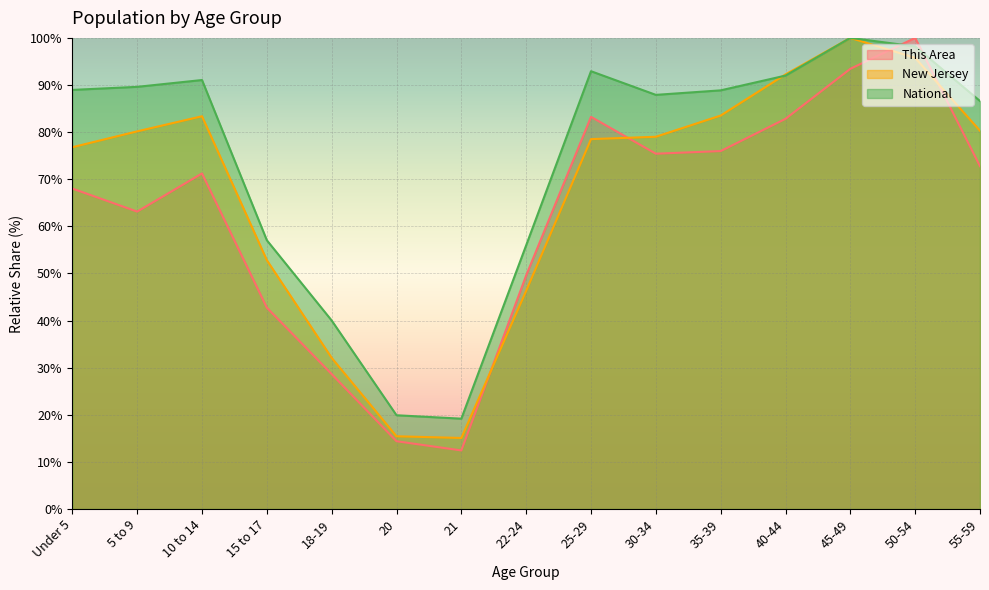

Which series has the largest total across all categories?

National